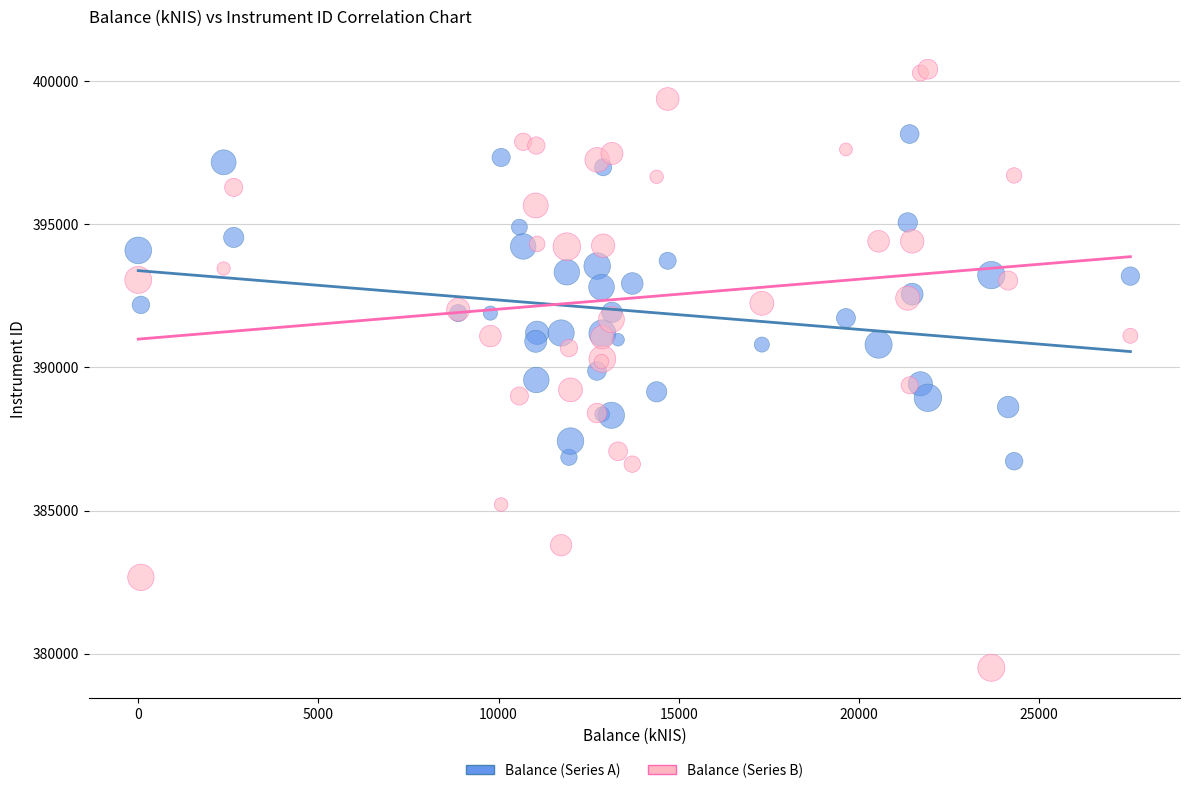

Which series has the widest spread of Y values?

Balance (Series B)